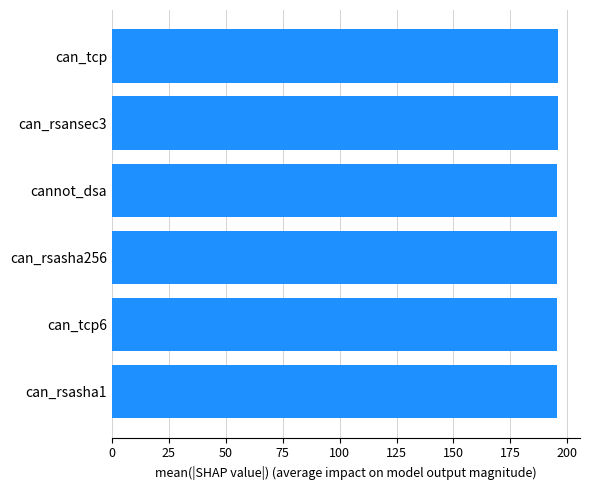

What is the sum of all values?

1173.9